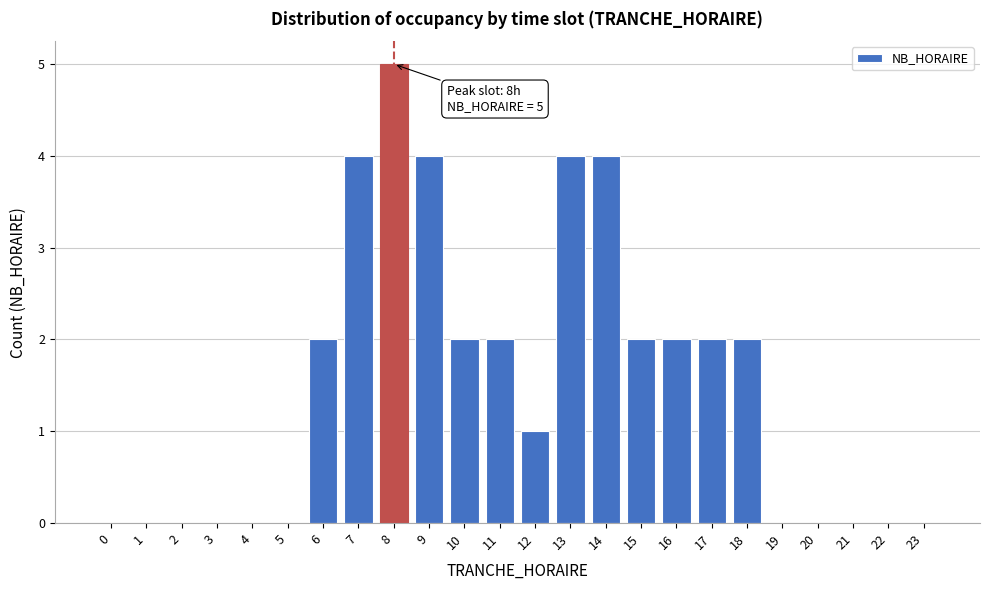

Reading left to right, extract all data points from this chart.

0=0	1=0	2=0	3=0	4=0	5=0	6=2	7=4	8=5	9=4	10=2	11=2	12=1	13=4	14=4	15=2	16=2	17=2	18=2	19=0	20=0	21=0	22=0	23=0